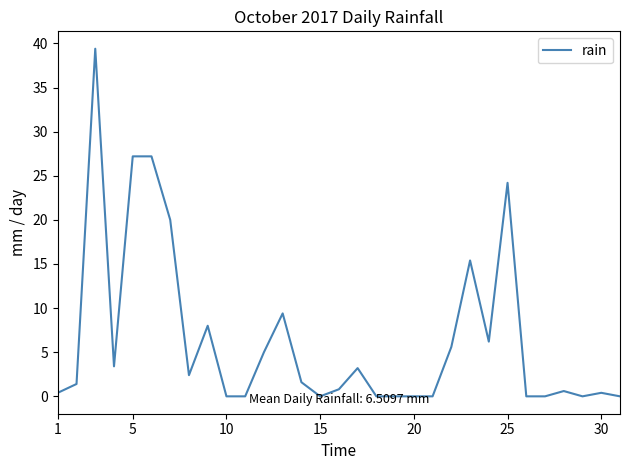

Reading right to left, list all the values displayed in this chart.

0.0	0.4	0.0	0.6	0.0	0.0	24.2	6.2	15.4	5.6	0.0	0.0	0.0	0.0	3.2	0.8	0.0	1.6	9.4	5.0	0.0	0.0	8.0	2.4	20.0	27.2	27.2	3.4	39.4	1.4	0.4